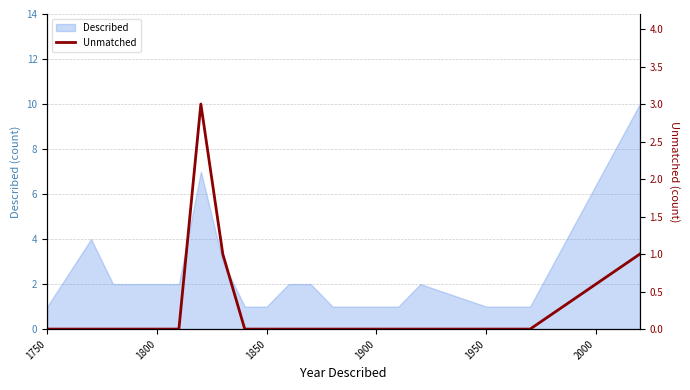

What is the maximum value for Described?

10